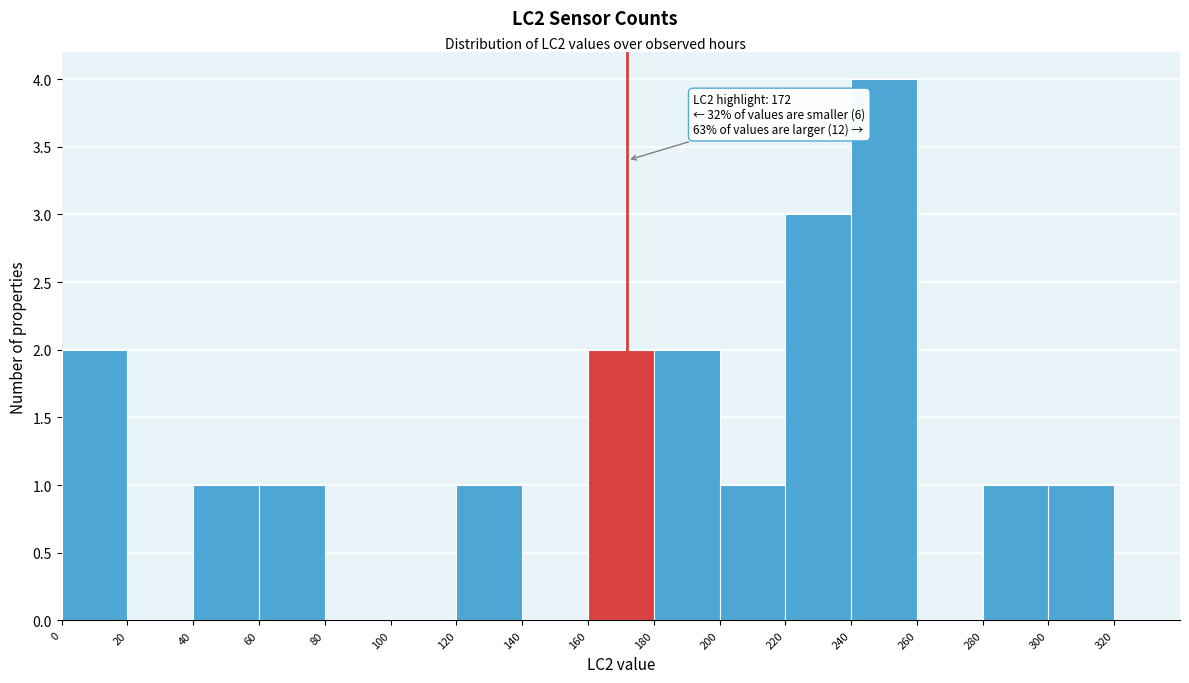

Over which range of the x-axis is the bar tallest?

240 to 260